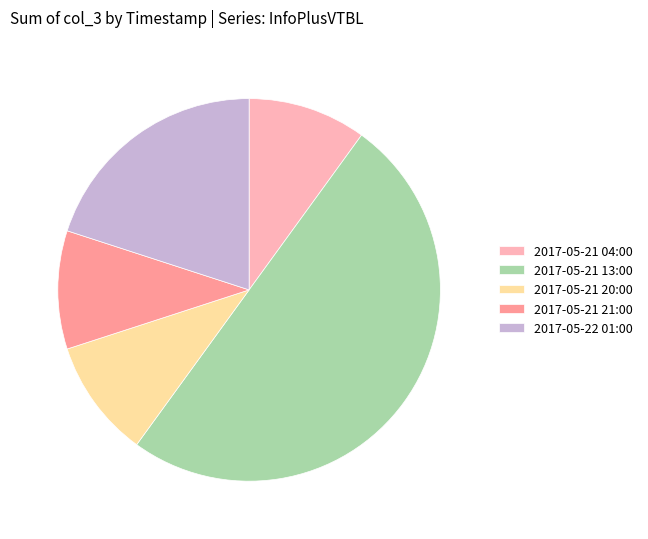

Which has a higher value, 2017-05-21 04:00 or 2017-05-21 13:00?

2017-05-21 13:00